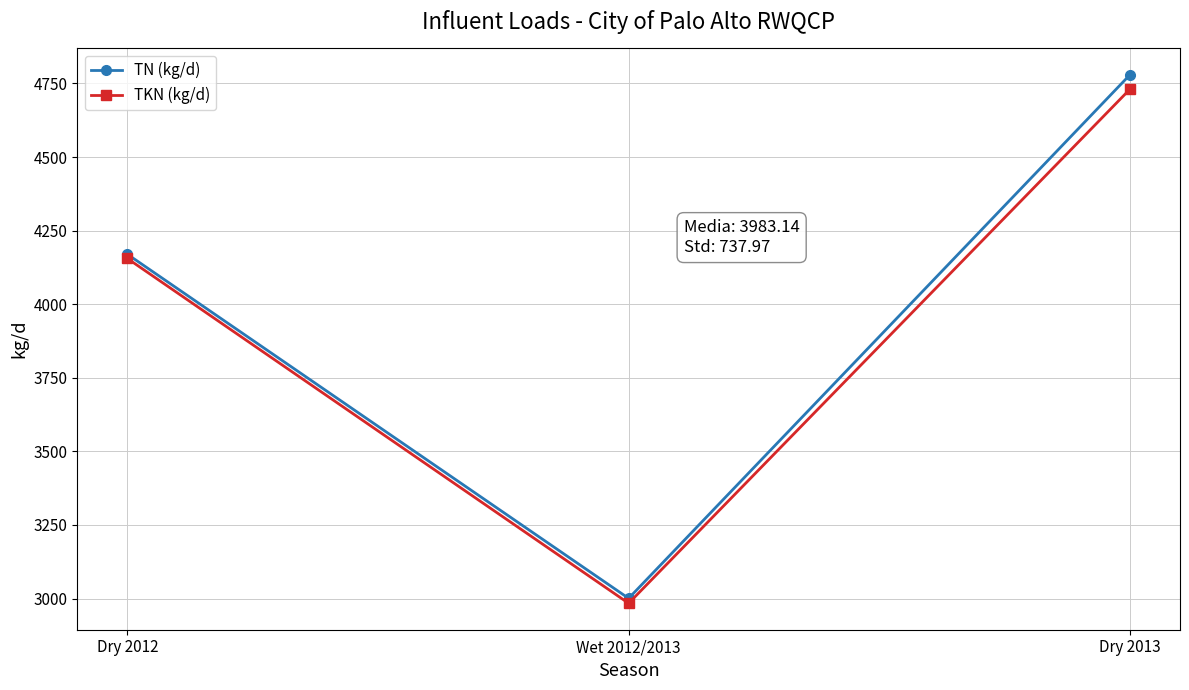

What is the sum of the TKN (kg/d) values at Wet 2012/2013 and Dry 2013?

7714.0